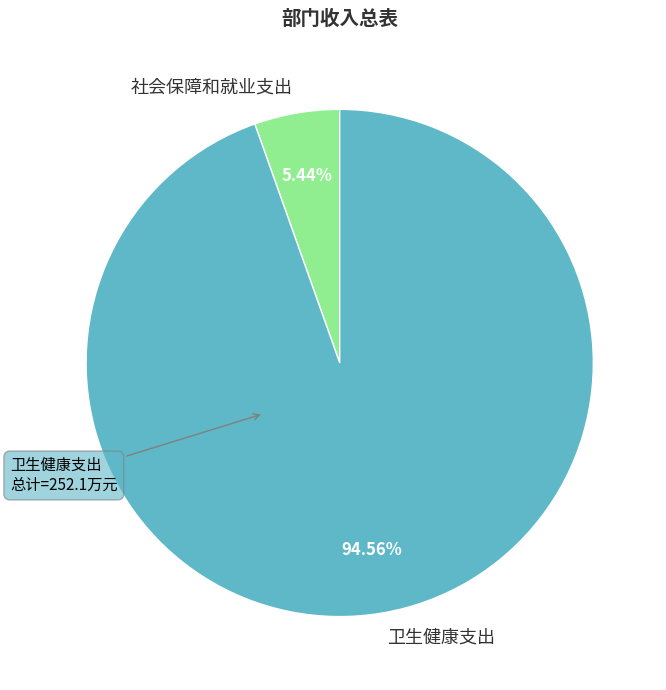

Is there a majority slice in this chart?

Yes